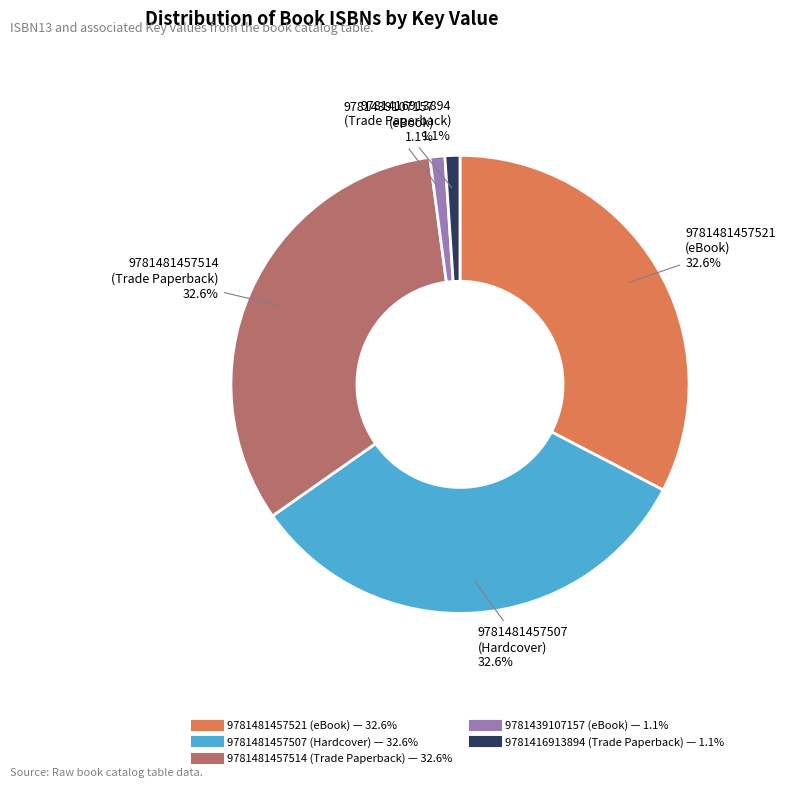

Is there any slice that represents more than half of the pie?

No